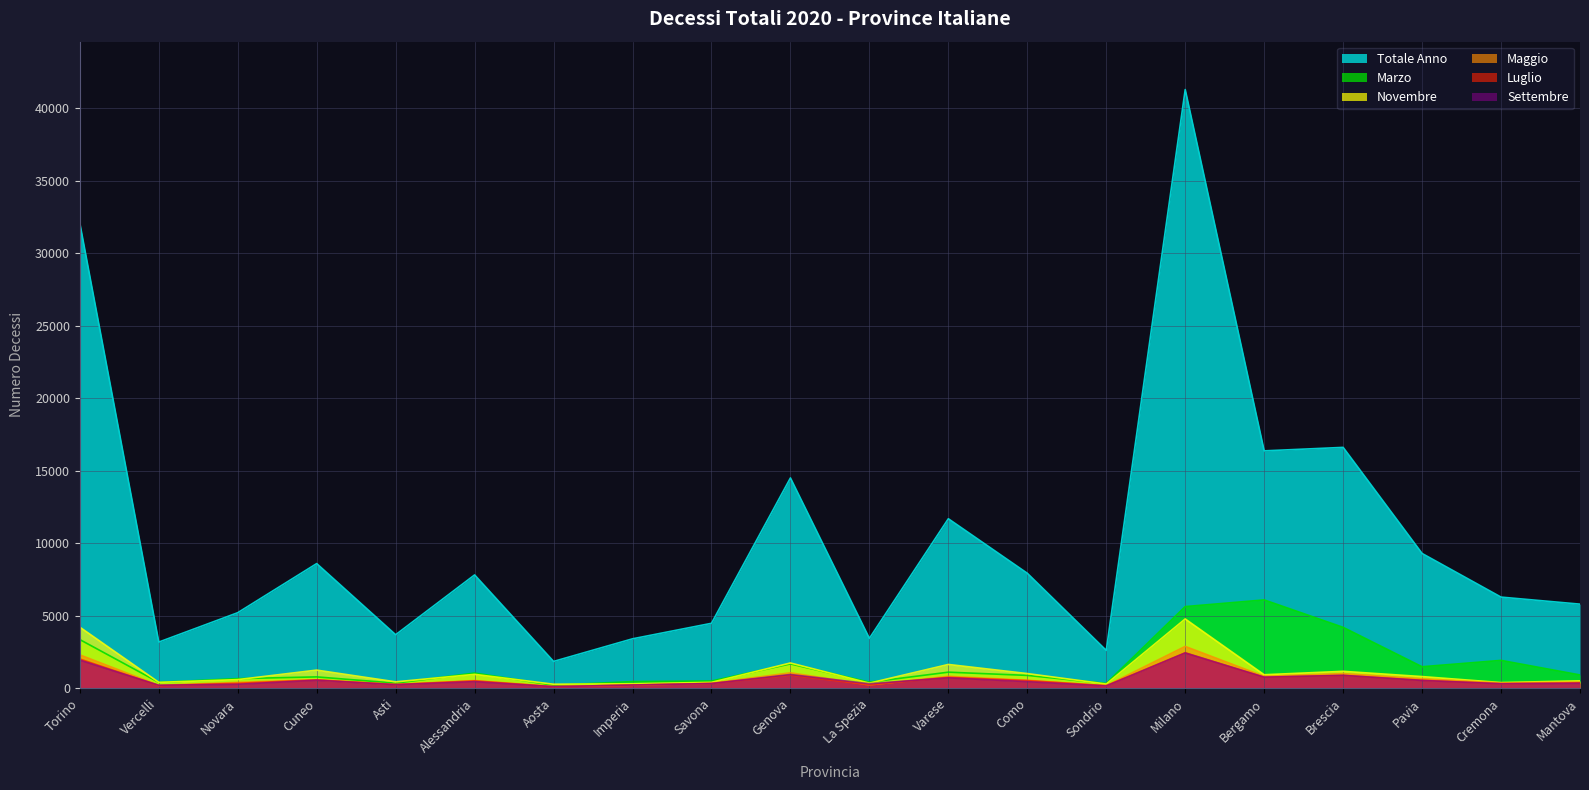

Does the chart display data point markers on the line(s)?

No